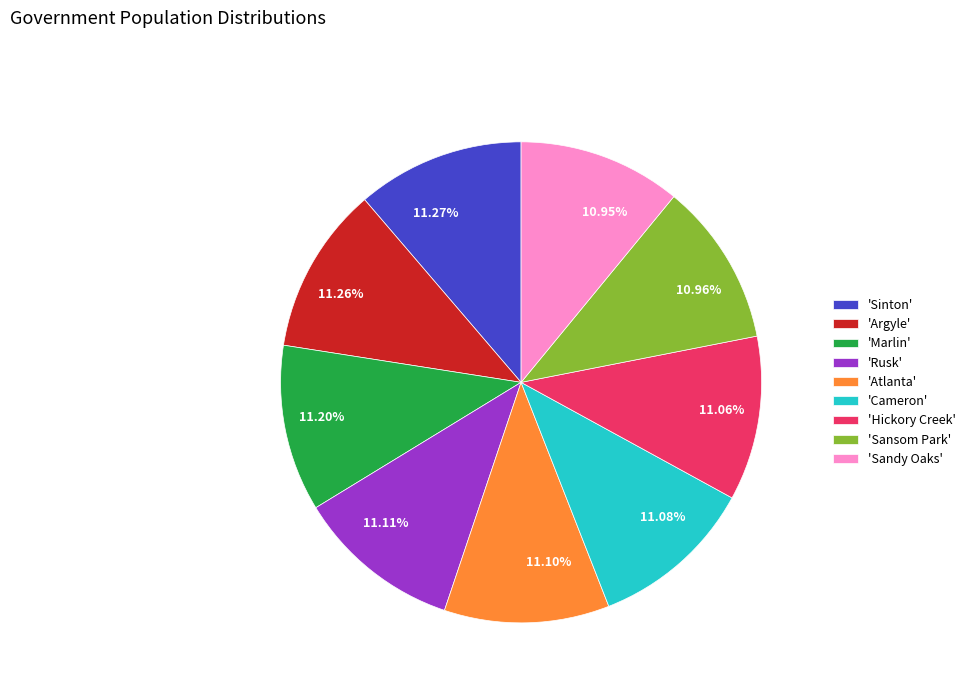

Is the sum of 11.08% and 11.20% greater than half?

No